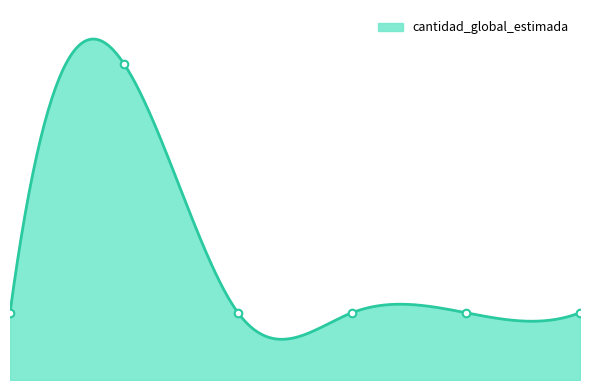

Between 1 and 5, which is larger?

1